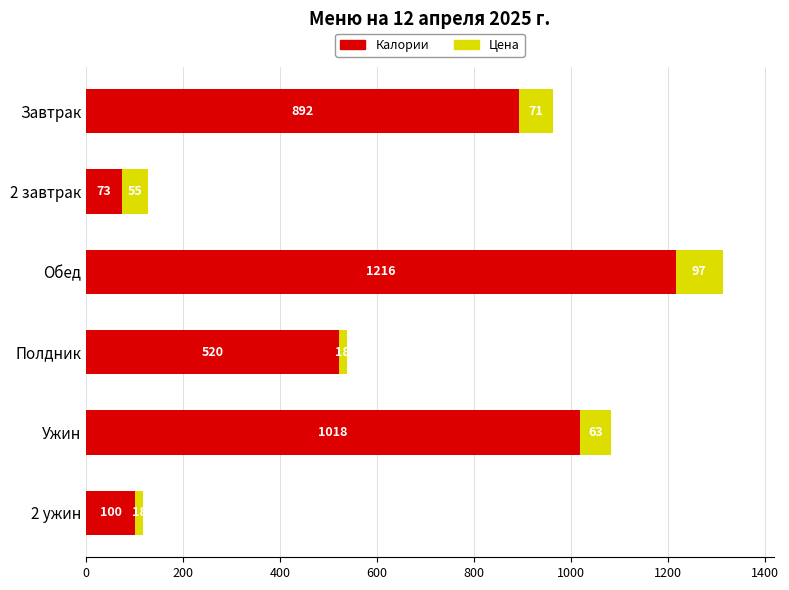

True or false: Калории has a value of 520.5 at Полдник.

True